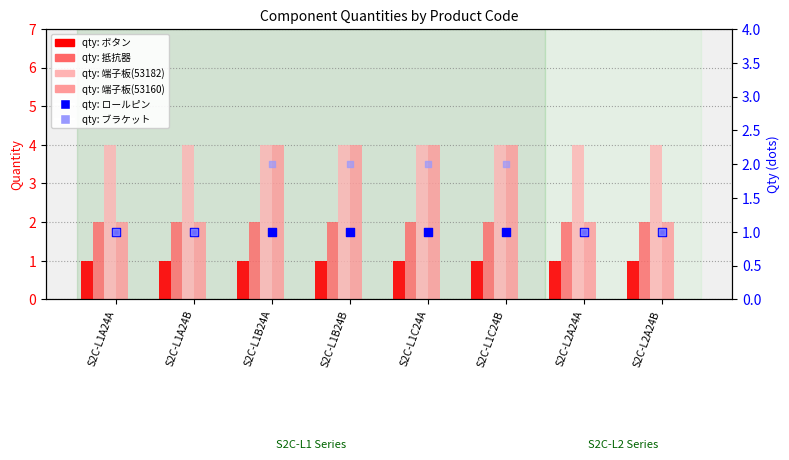

At which category is the sum across all series the highest?

S2C-L1B24A